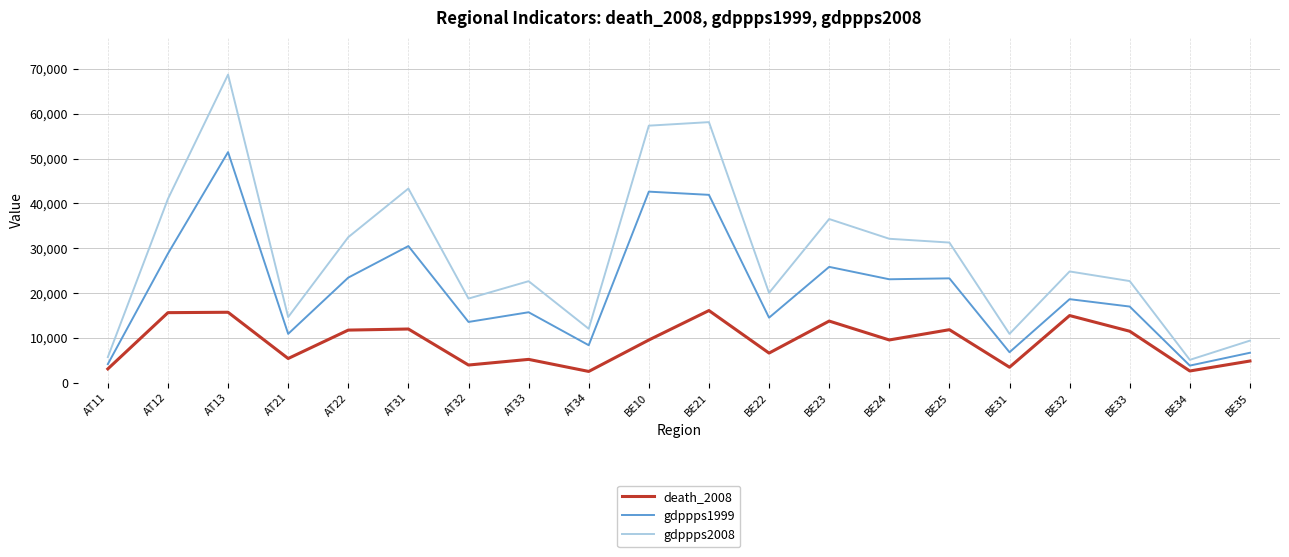

True or false: death_2008 has a value of 6199 at AT22.

False